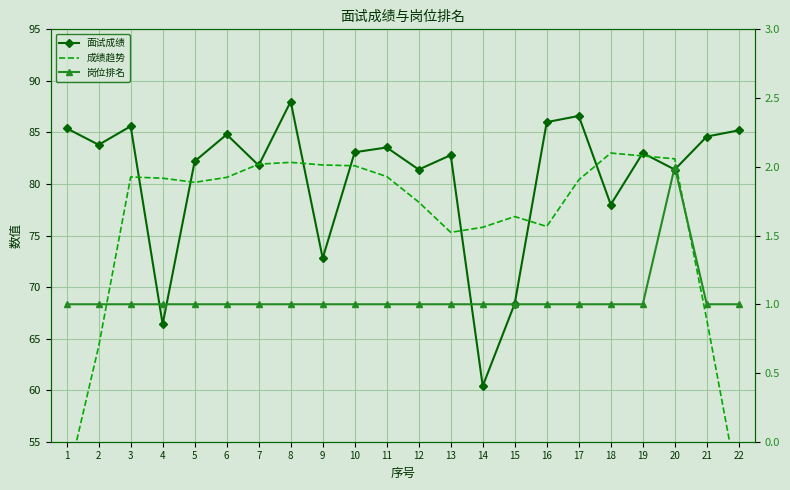

What is the spread (max minus min) of values at 4?

79.6